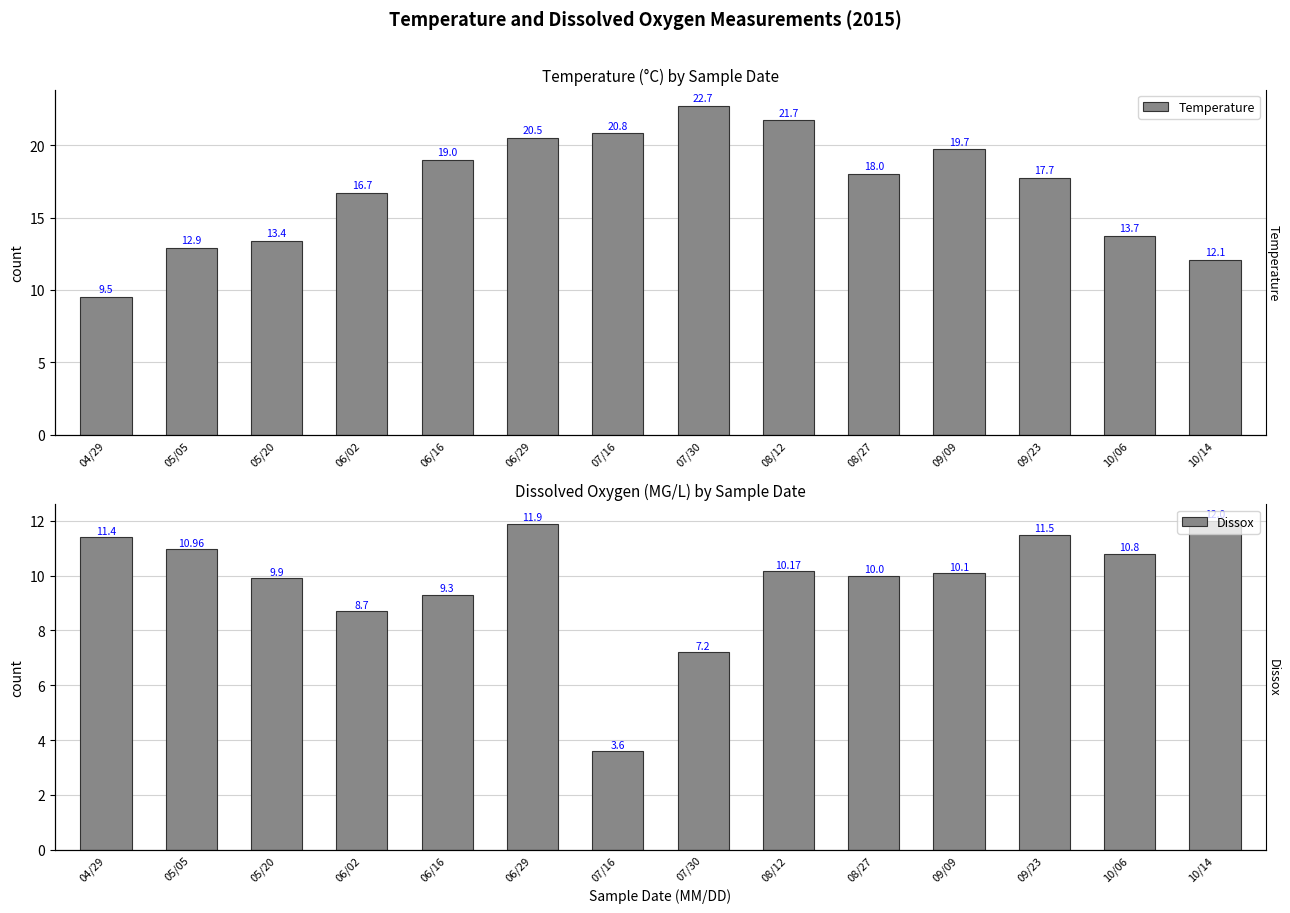

Reading right to left, transcribe all the data shown in this chart.

Temperature: 10/14=12.1	10/06=13.7	09/23=17.7	09/09=19.7	08/27=18.0	08/12=21.7	07/30=22.7	07/16=20.8	06/29=20.5	06/16=19.0	06/02=16.7	05/20=13.4	05/05=12.9	04/29=9.5
Dissox: 10/14=12.0	10/06=10.8	09/23=11.5	09/09=10.1	08/27=10.0	08/12=10.2	07/30=7.2	07/16=3.6	06/29=11.9	06/16=9.3	06/02=8.7	05/20=9.9	05/05=11.0	04/29=11.4